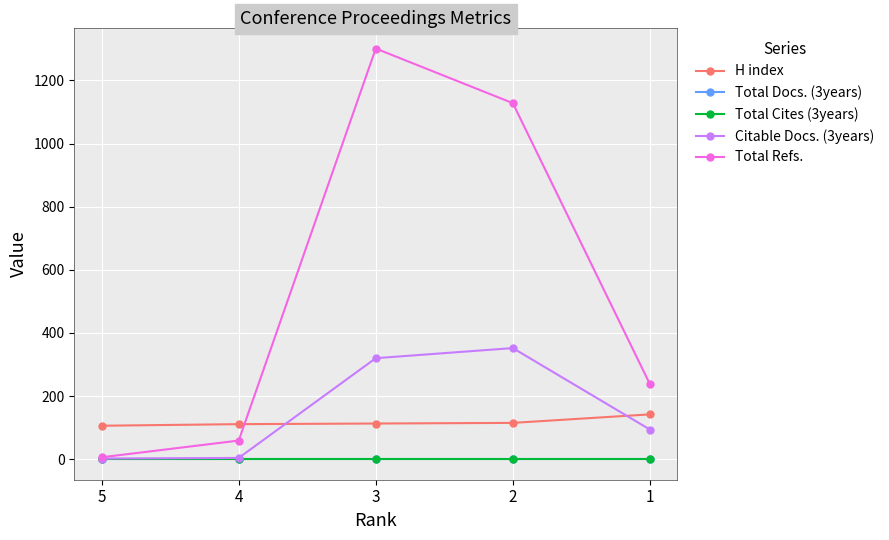

Does the chart have visible grid lines?

Yes